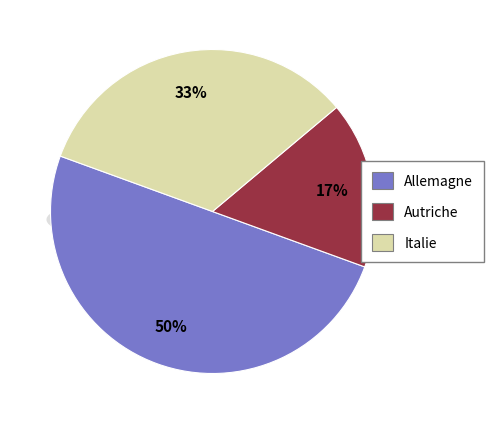

Does any single category account for the majority?

No